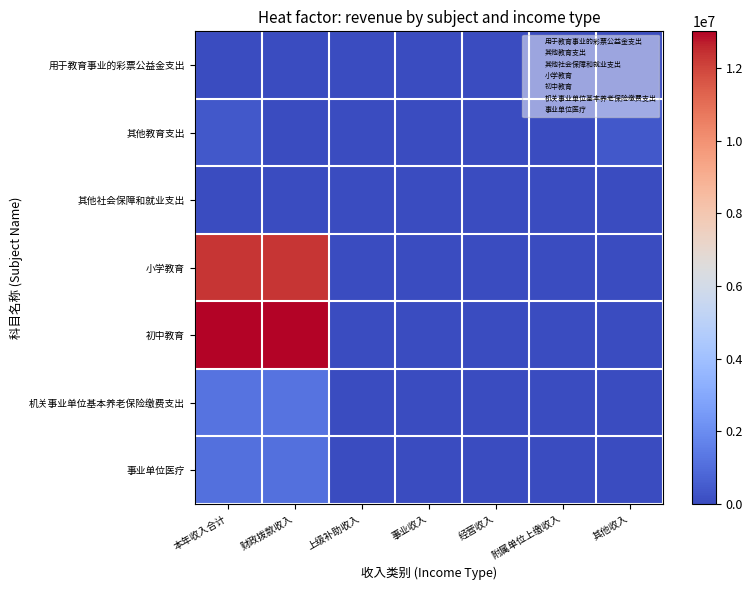

At how many categories does at least one series exceed 6473138?

2